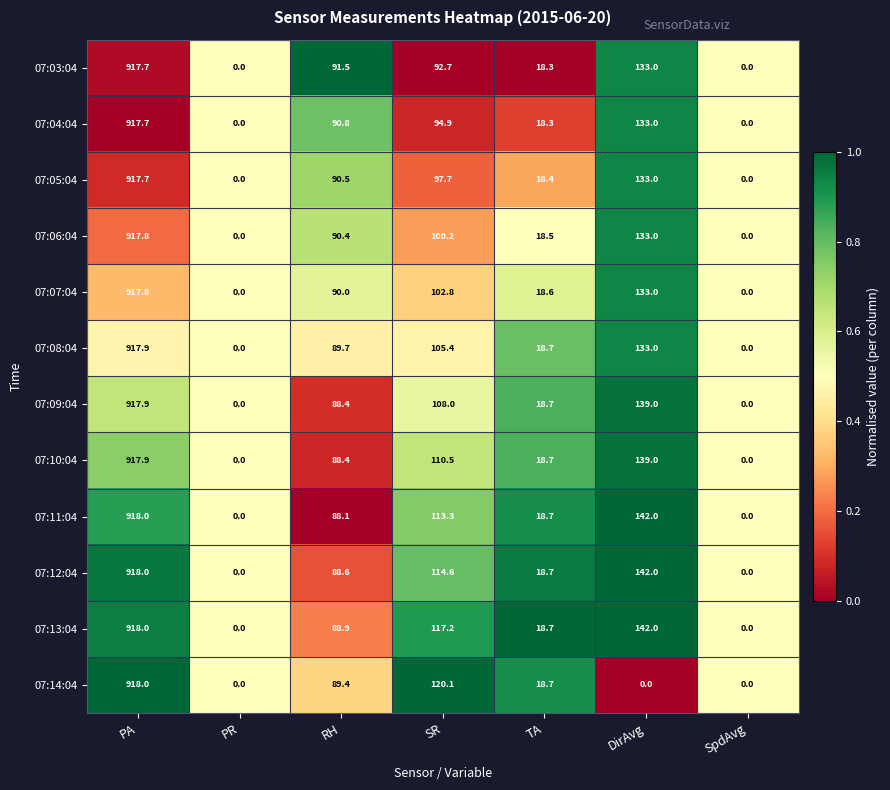

What is the highest value of the 07:04:04 series?

917.7